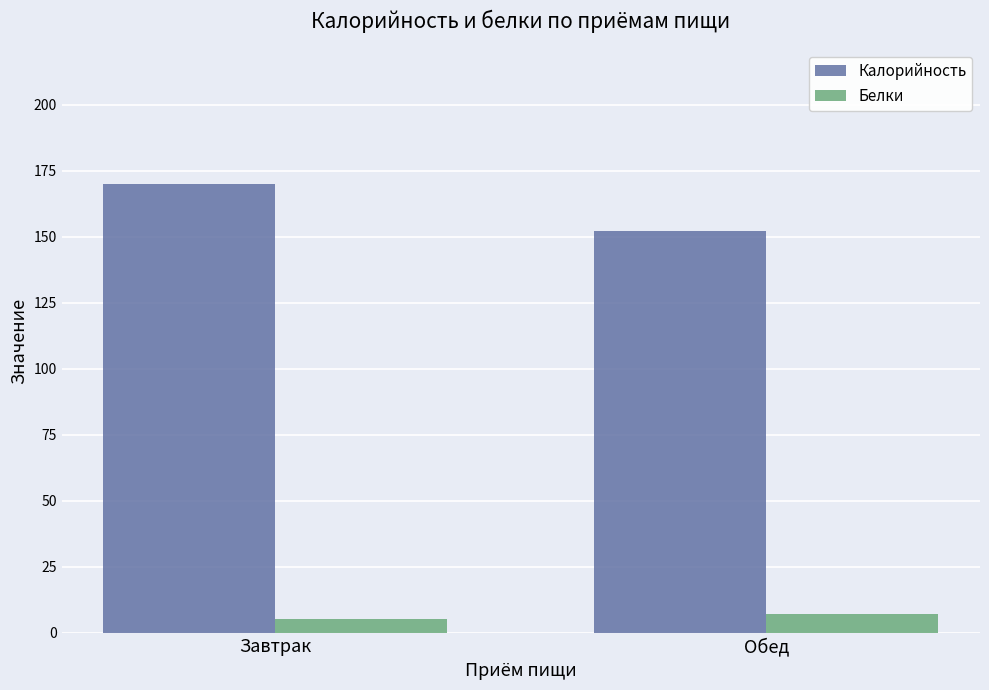

What are all the series names shown in the legend?

Калорийность, Белки